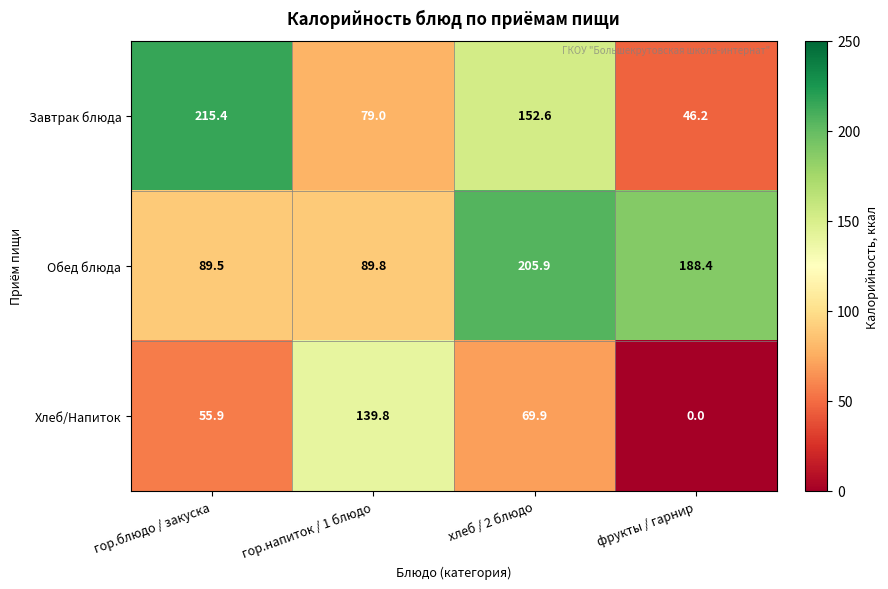

What is the sum of the Обед блюда values at гор.напиток / 1 блюдо and хлеб / 2 блюдо?

295.7